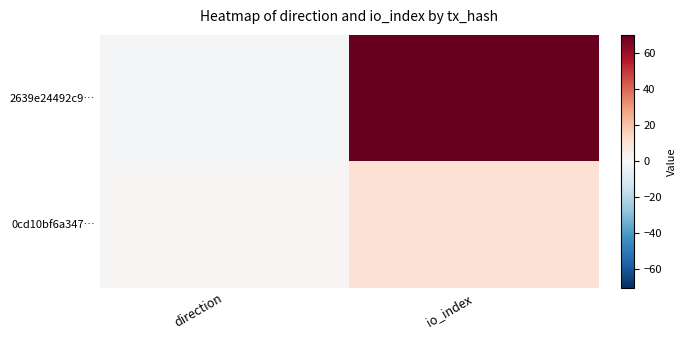

Reading left to right, transcribe all the data shown in this chart.

2639e24492c9…: direction=-1	io_index=70
0cd10bf6a347…: direction=1	io_index=10